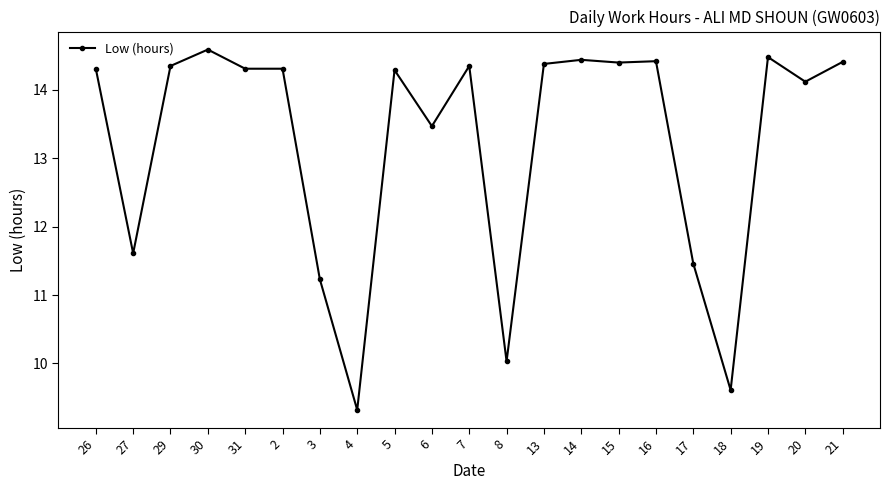

Where is the first local minimum?

27